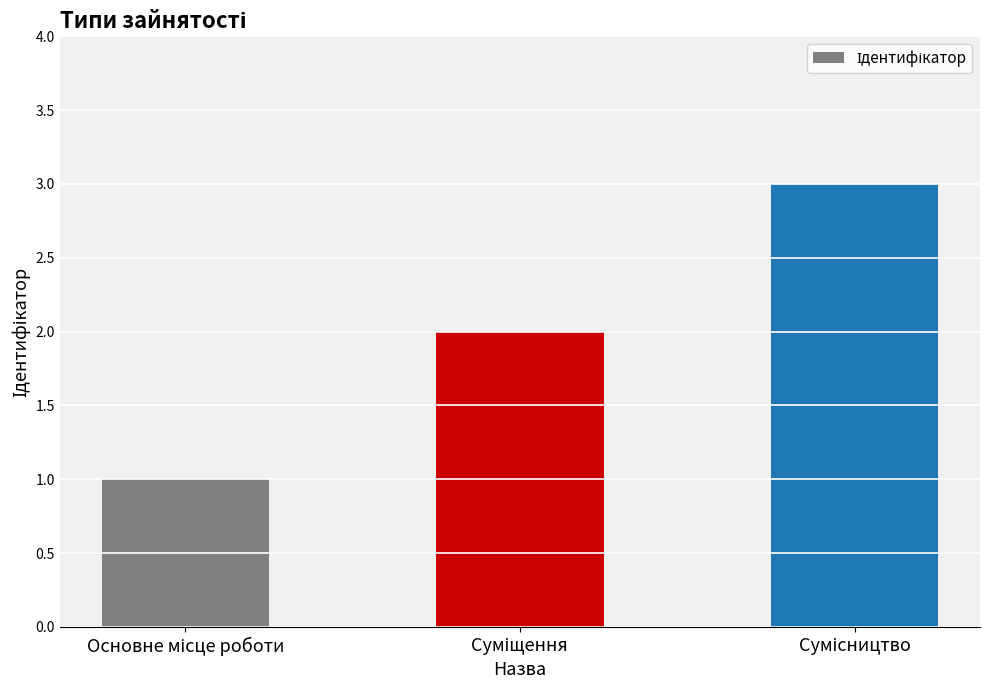

What is the greatest value displayed?

3